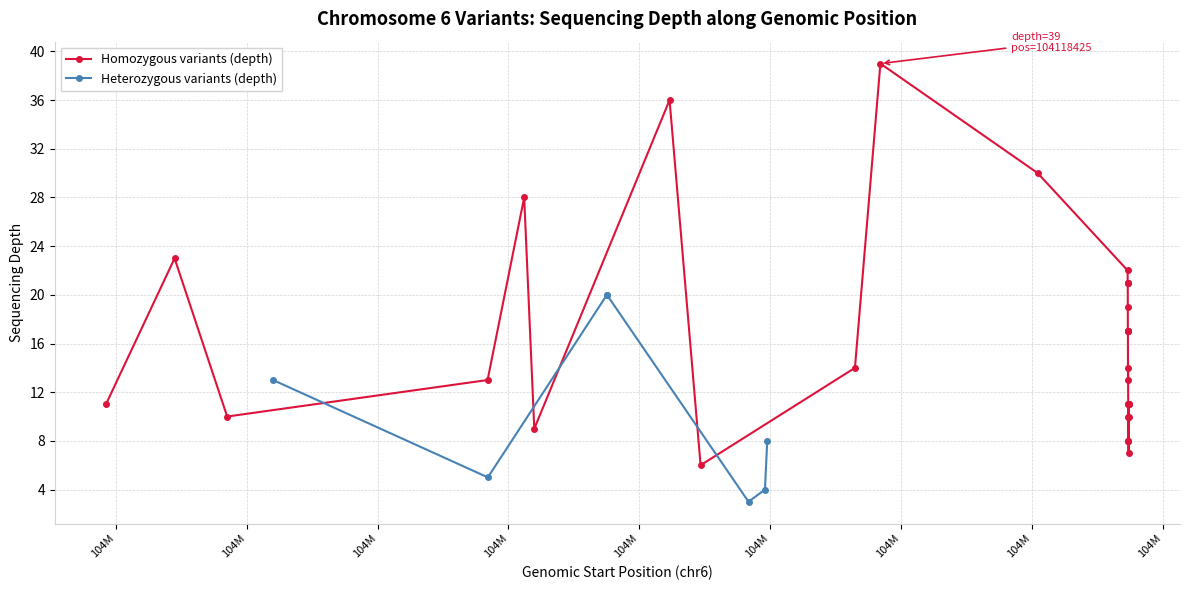

What is the maximum value for Homozygous variants (depth)?

39